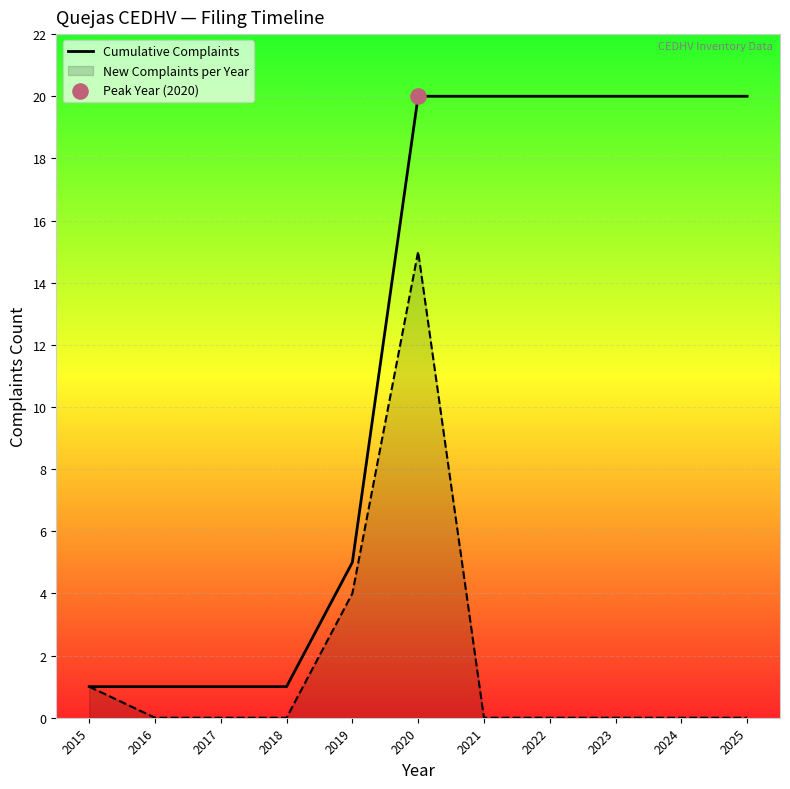

What is the ratio of the value at 2020 to the value at 2024?

1.0